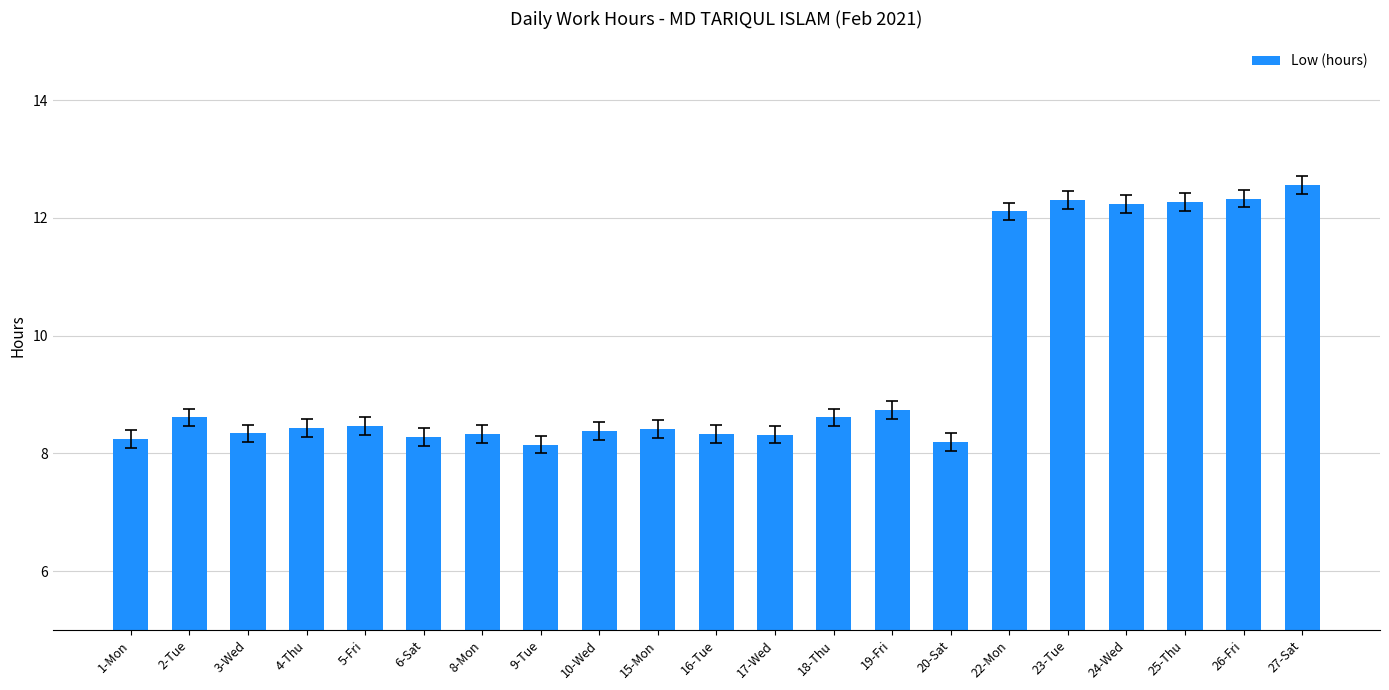

What is the change in value from 2-Tue to 3-Wed?

-0.3